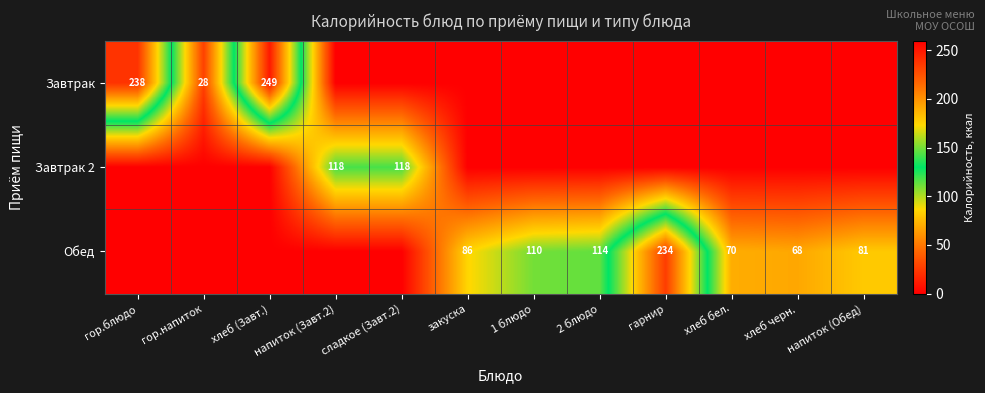

The value of Завтрак at гор.блюдо is 238. True or false?

True